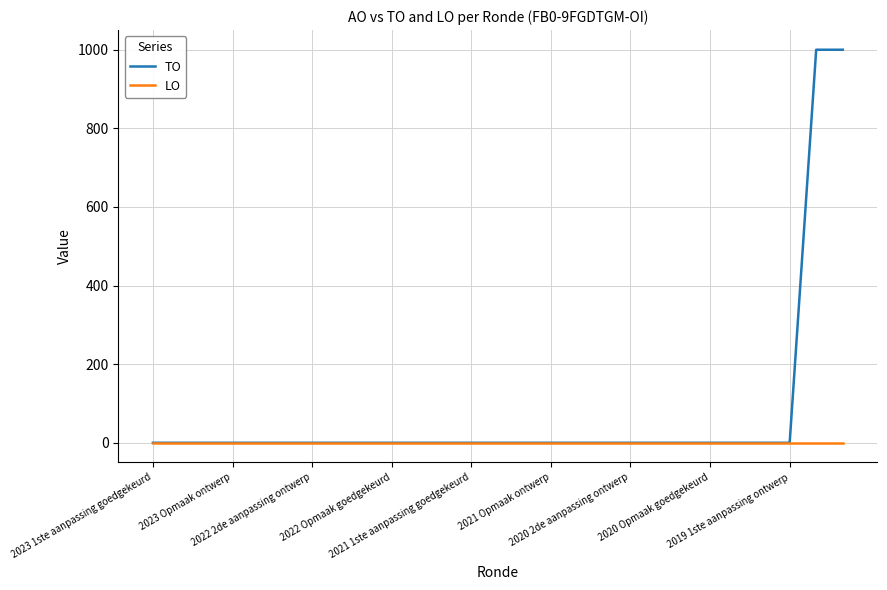

Which series has the largest total across all categories?

TO